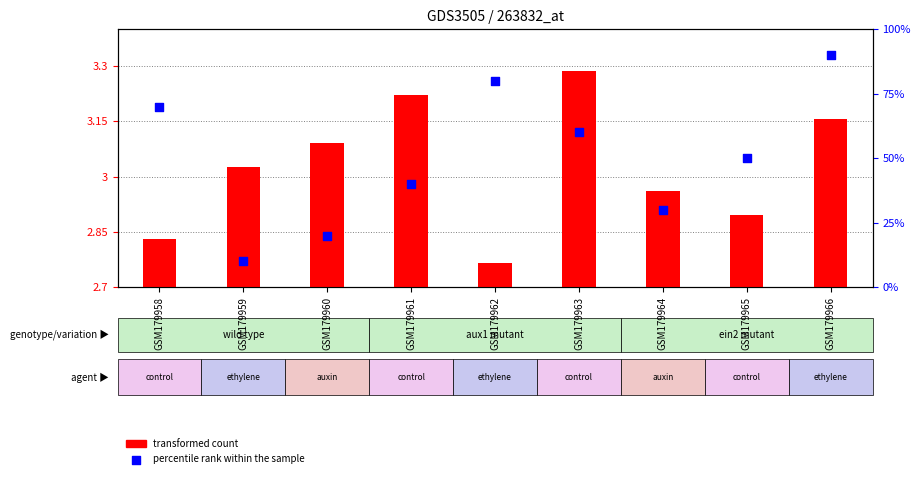

Which series reaches the minimum Y coordinate?

transformed count